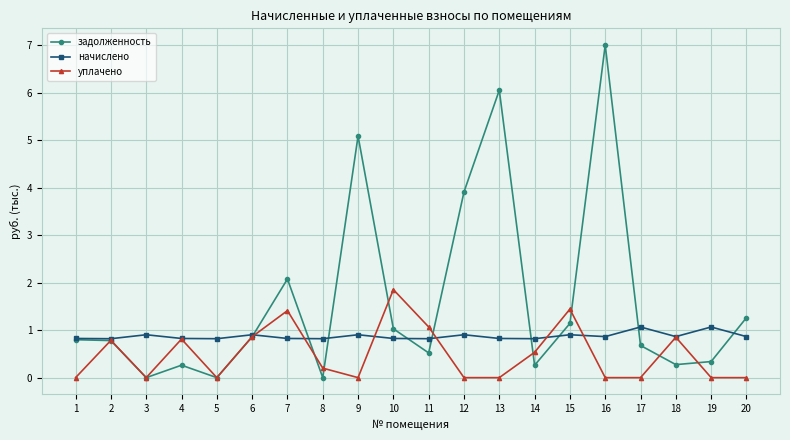

What is the value of the задолженность point at the 11th from the left?

0.5